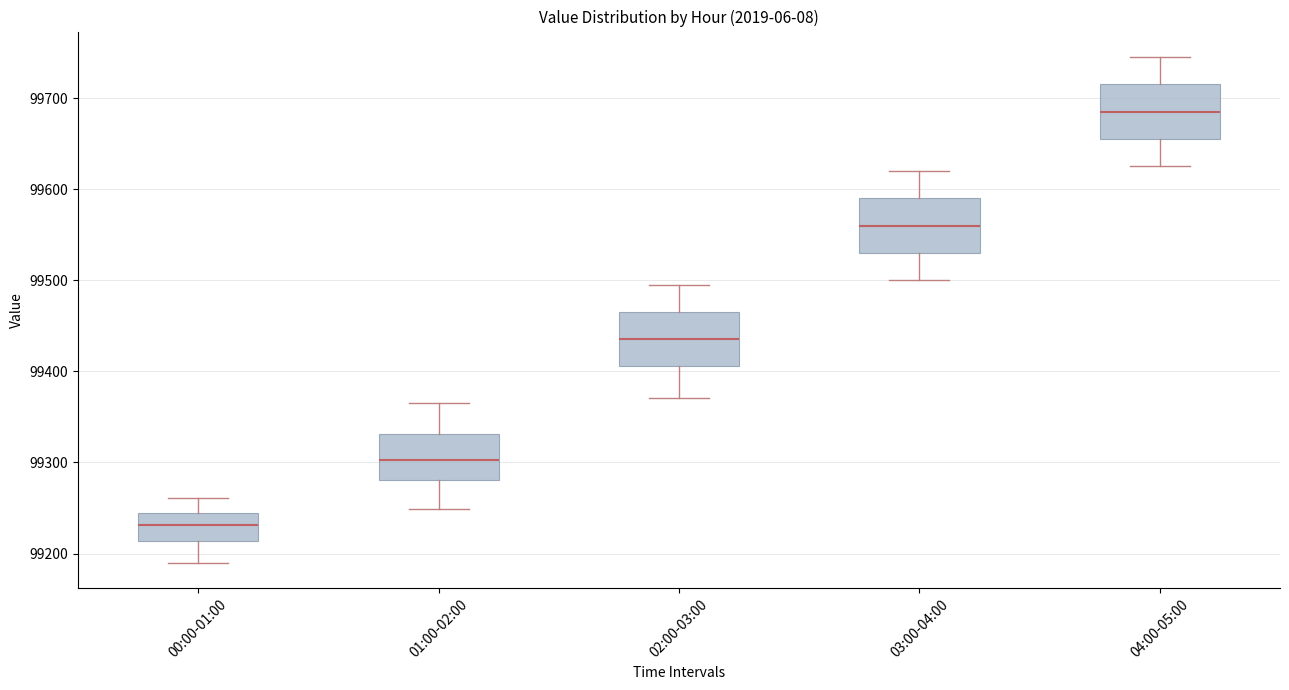

Where does the lower whisker of the box for 01:00-02:00 end on the y-axis? The values are not printed on the chart, so give them approximately, as read against the axis.

99250